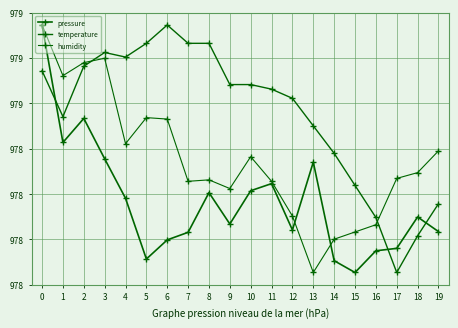

The pressure series shows 97846.8 at 3. True or false?

True